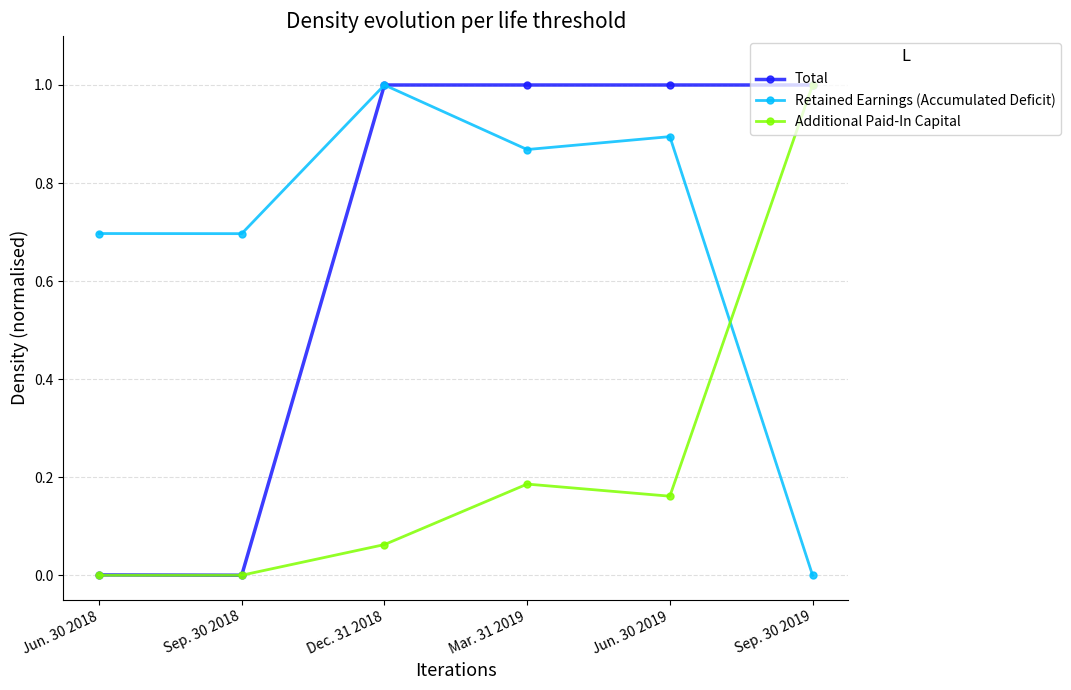

What is the difference between the highest and lowest values at Jun. 30 2019?

0.8